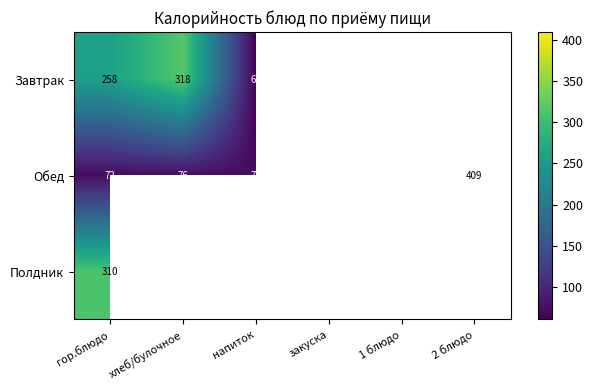

How many data points does each series have?

6